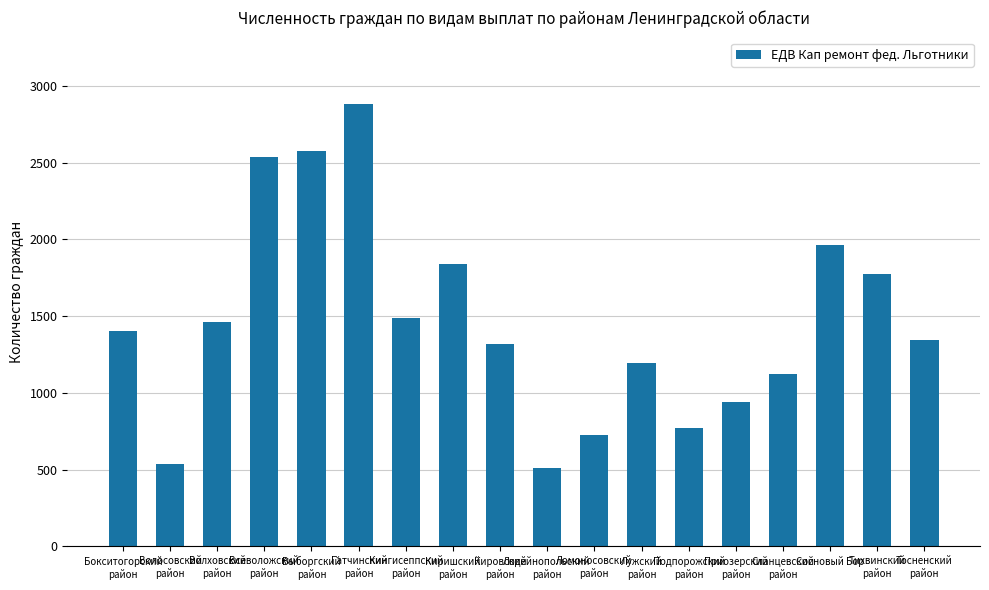

The value at Ломоносовский
район is 724. True or false?

True